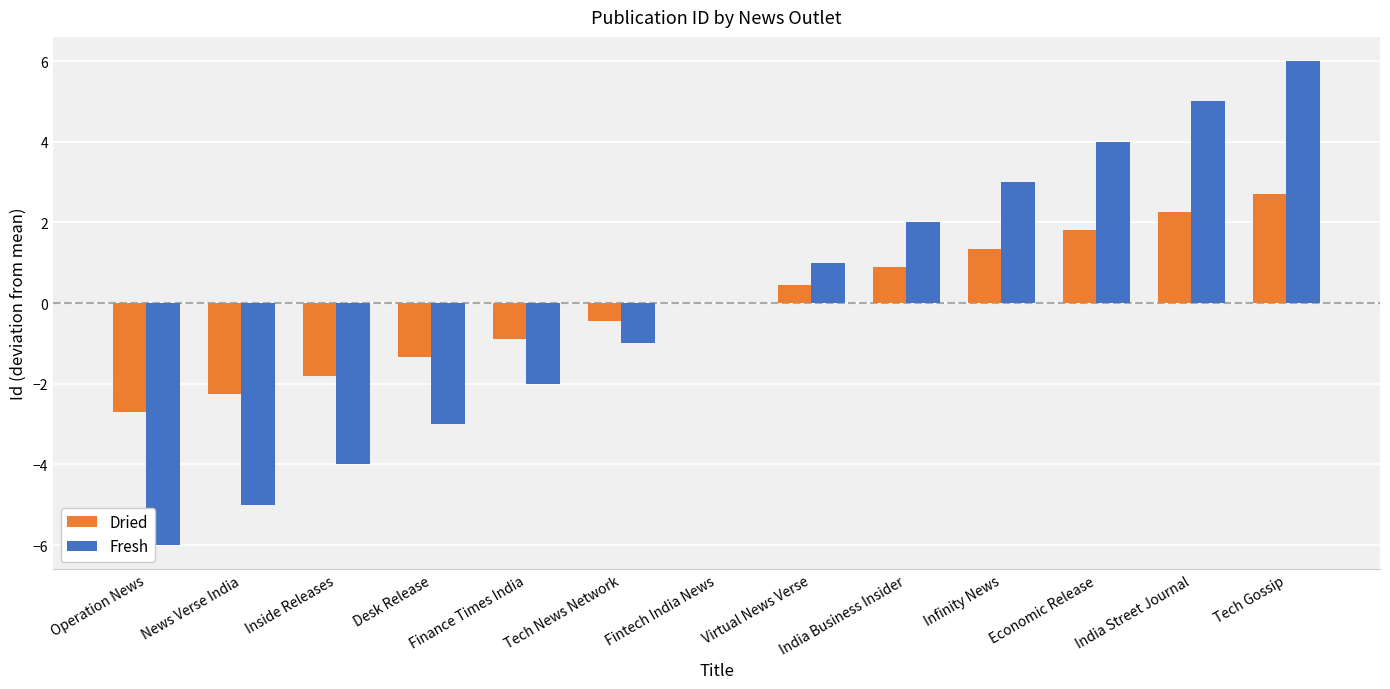

At which category is the sum across all series the highest?

Tech Gossip